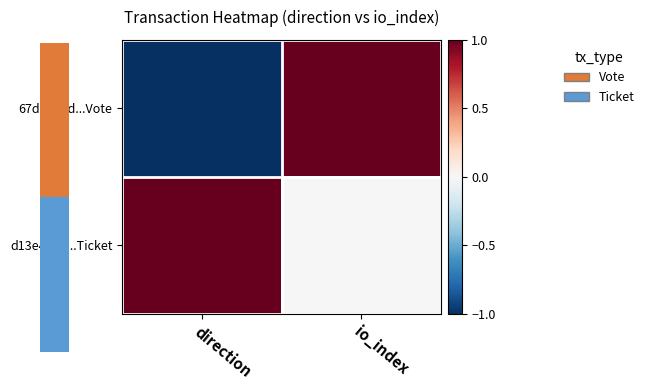

Rank the series at direction from highest to lowest value.

d13e4e12...Ticket, 67ded8cd...Vote